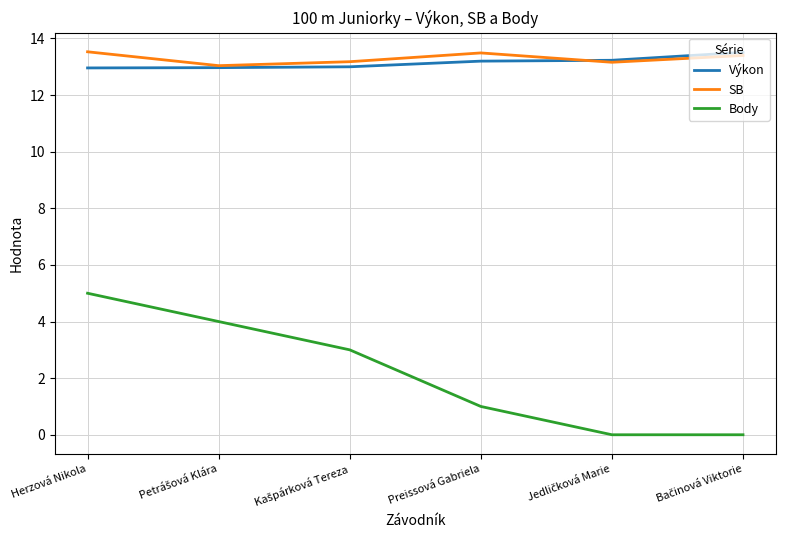

Which series has the largest total across all categories?

SB